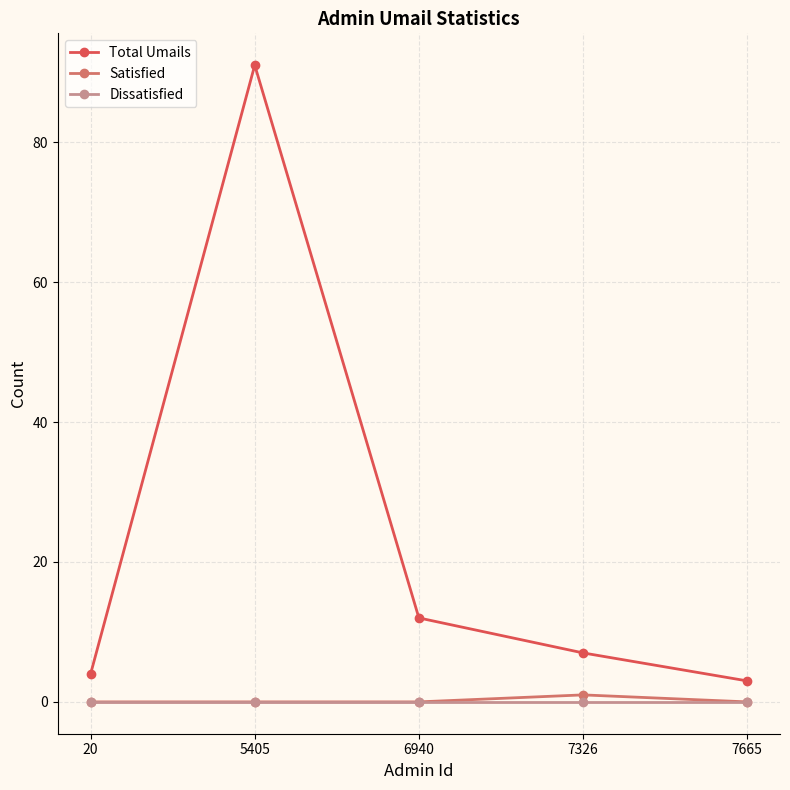

At how many categories does at least one series exceed 82?

1